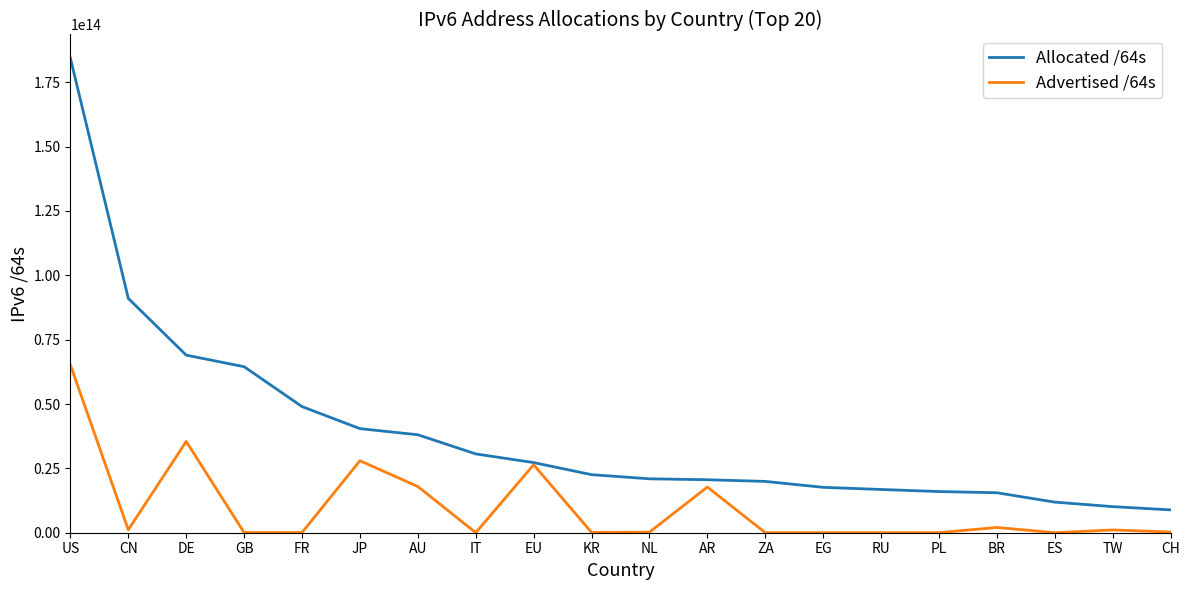

Is this an area chart (filled region under the line)?

No